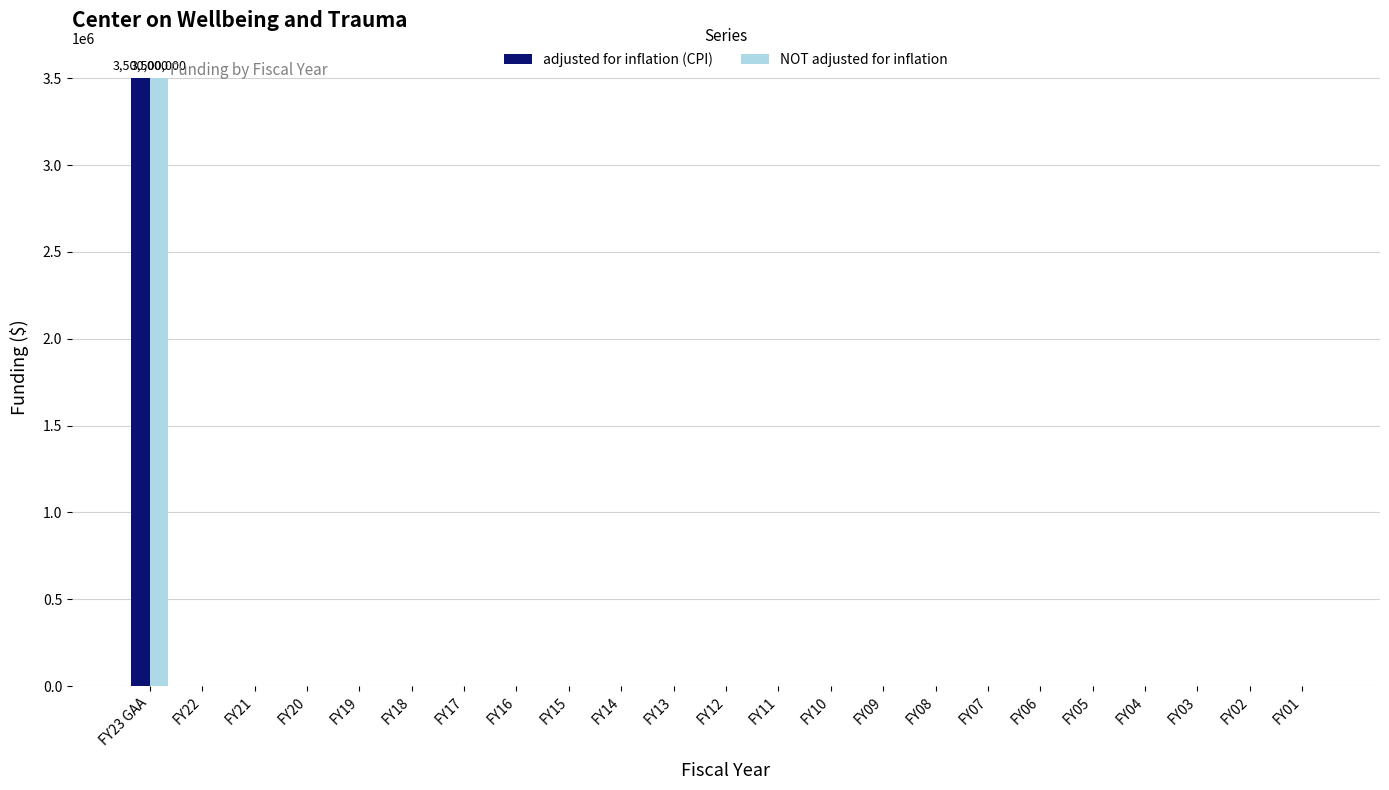

What is the average value of the NOT adjusted for inflation series?

152174